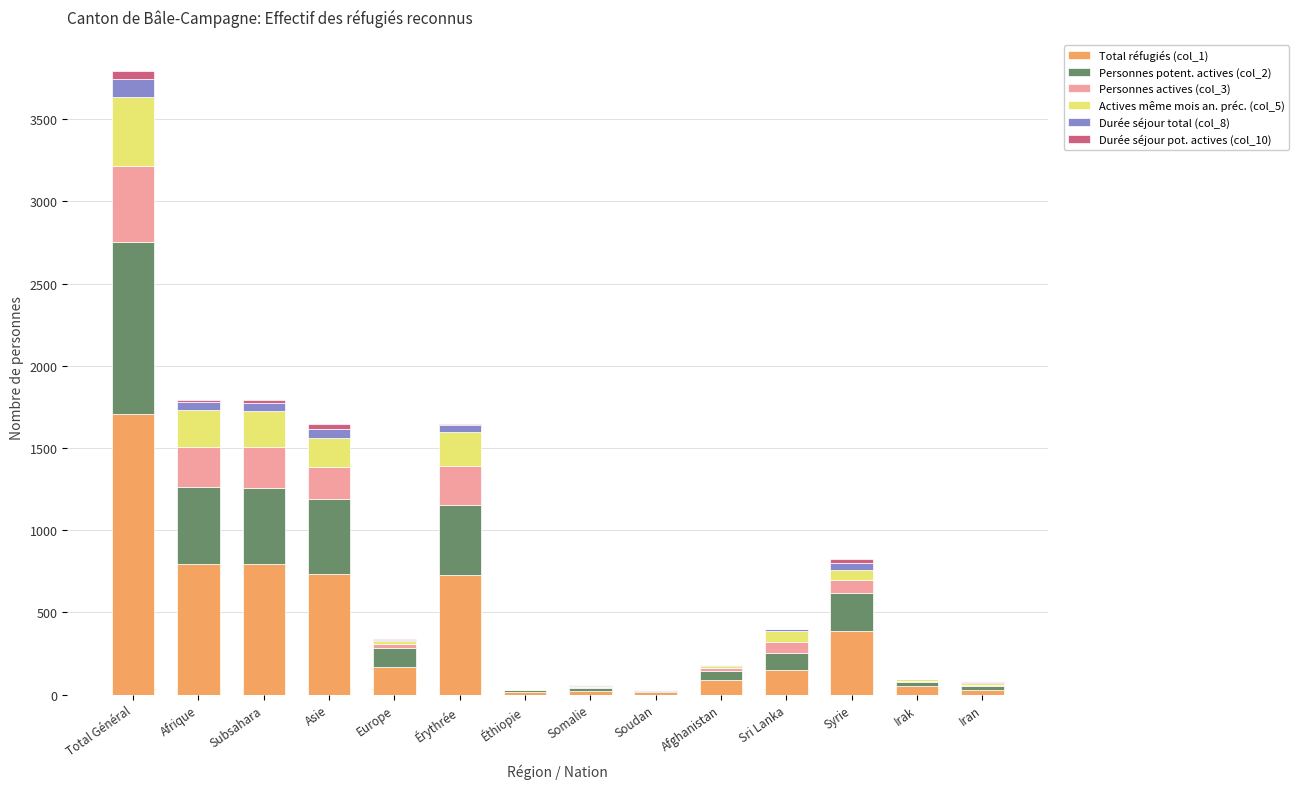

Which category has the highest value in the Total réfugiés (col_1) series?

Total Général